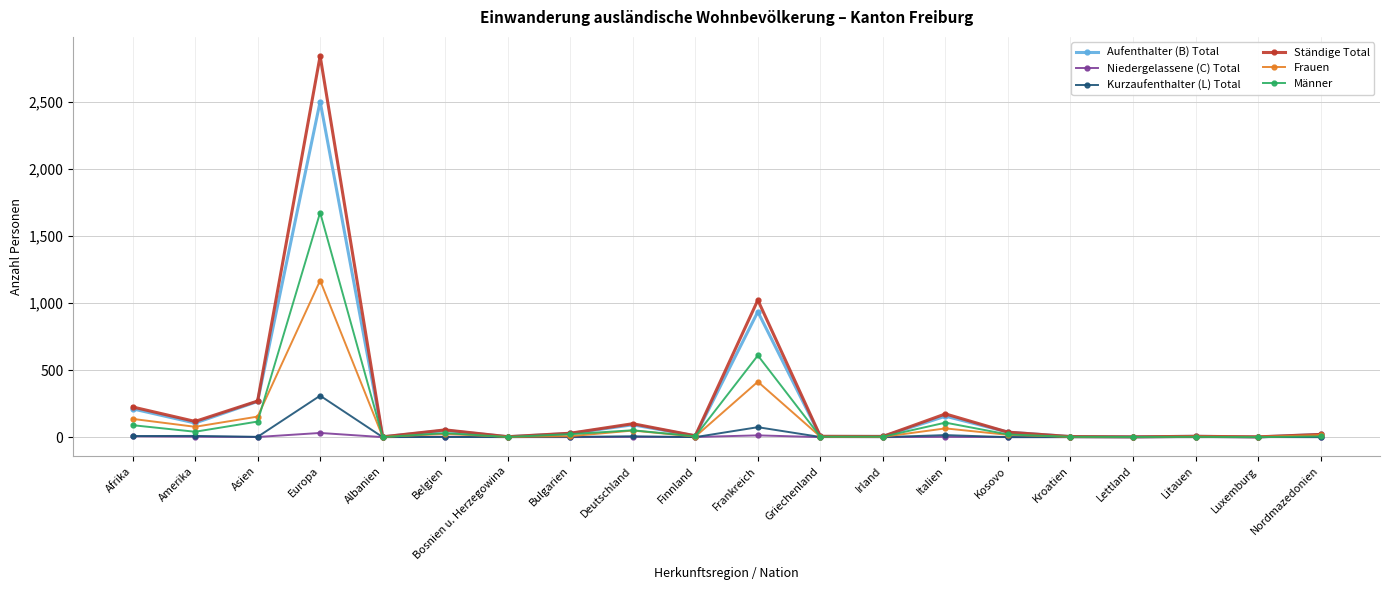

Between Frankreich and Kroatien, which series saw the biggest shift?

Ständige Total